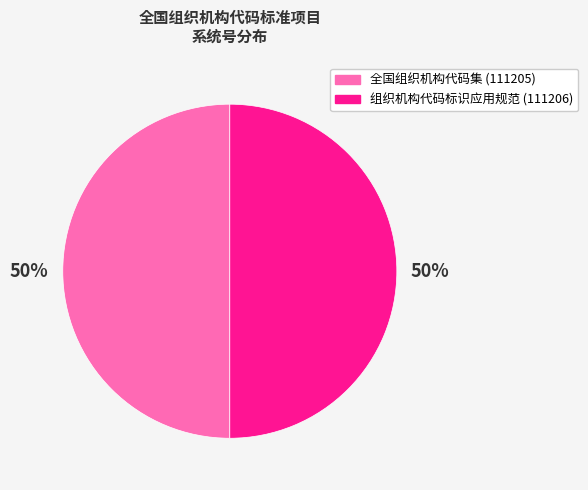

Is the sum of 全国组织机构代码集 (111205) and 组织机构代码标识应用规范 (111206) greater than half?

Yes